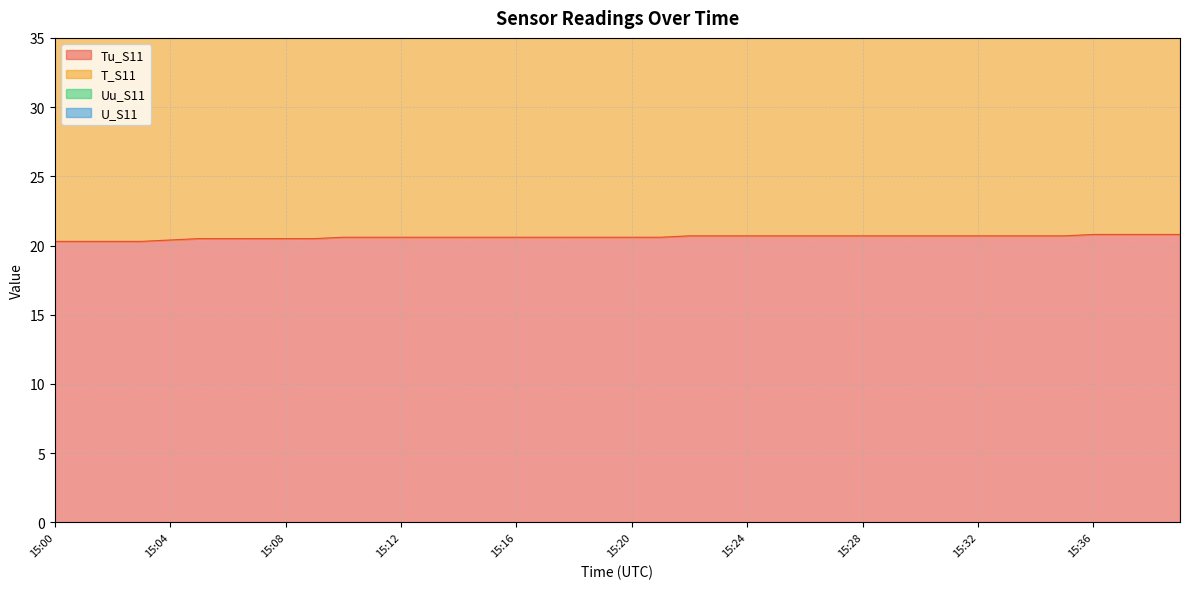

Read the T_S11 value at 15:28.

26.6